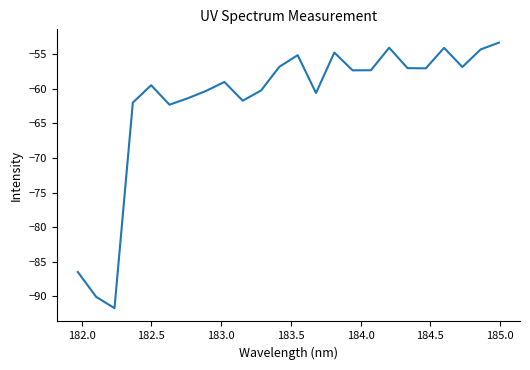

What is the greatest value displayed?

-53.4